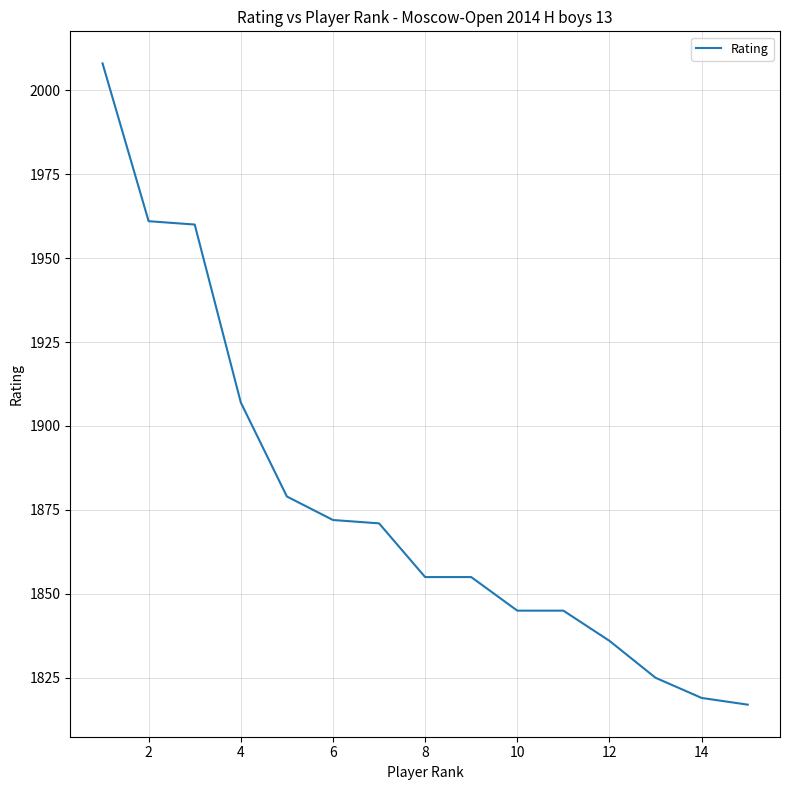

What is the difference between the maximum and minimum values?

191